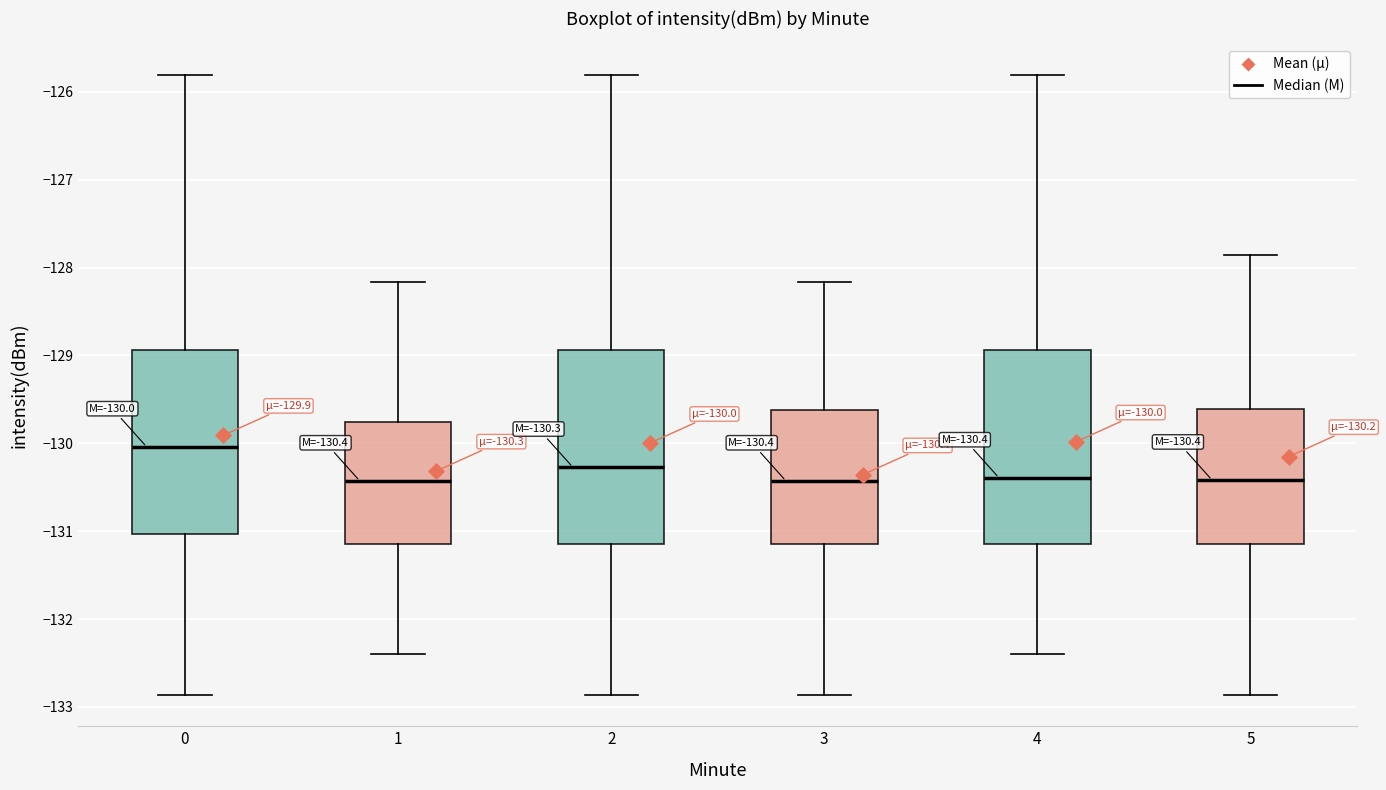

Which box's median line is the highest?

0